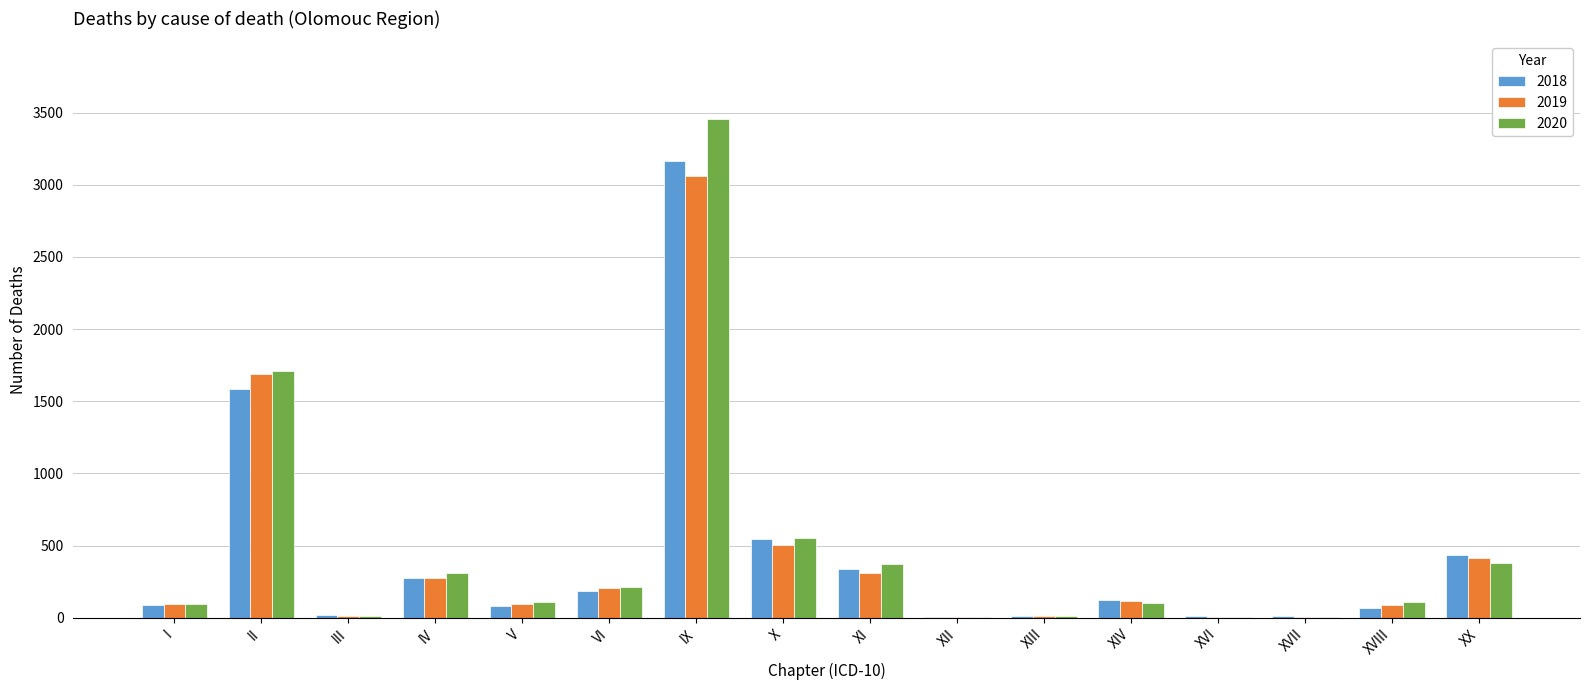

At which category is the sum across all series the highest?

IX